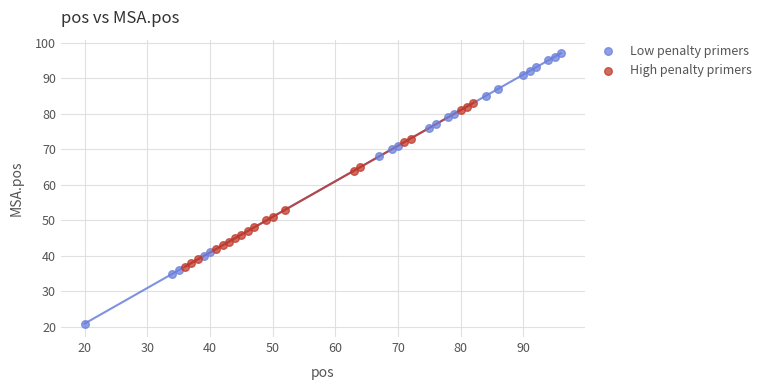

Which series contains the lowest Y value?

Low penalty primers